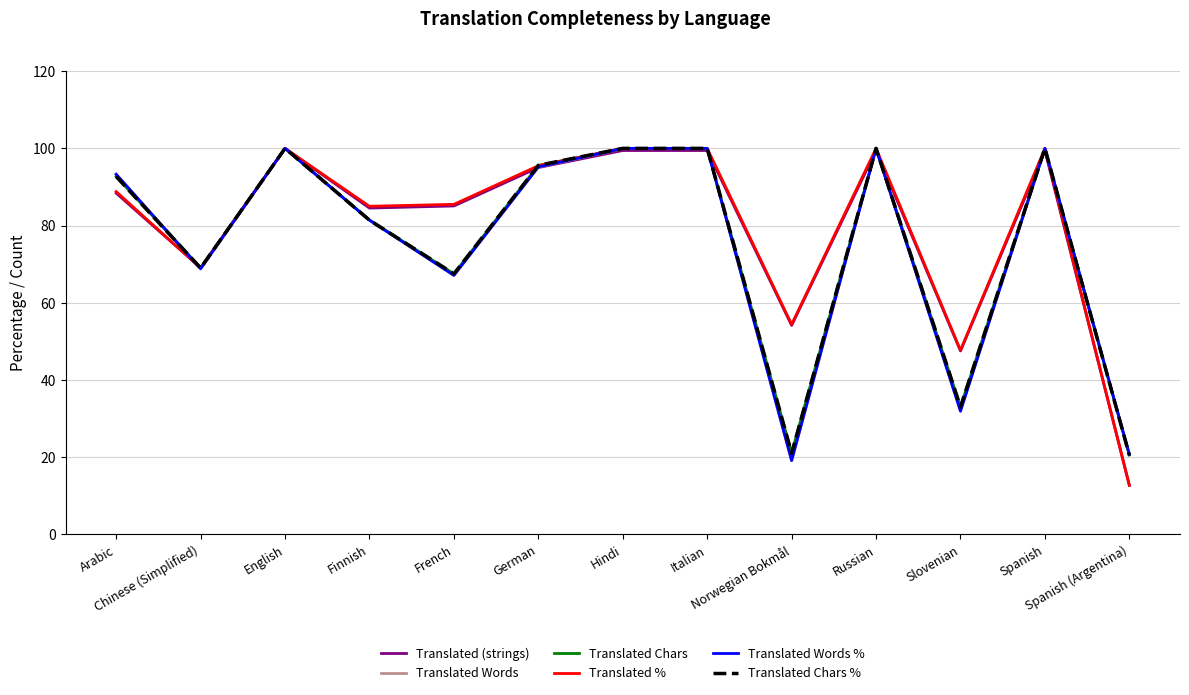

Which series has the largest range (max minus min)?

Translated %